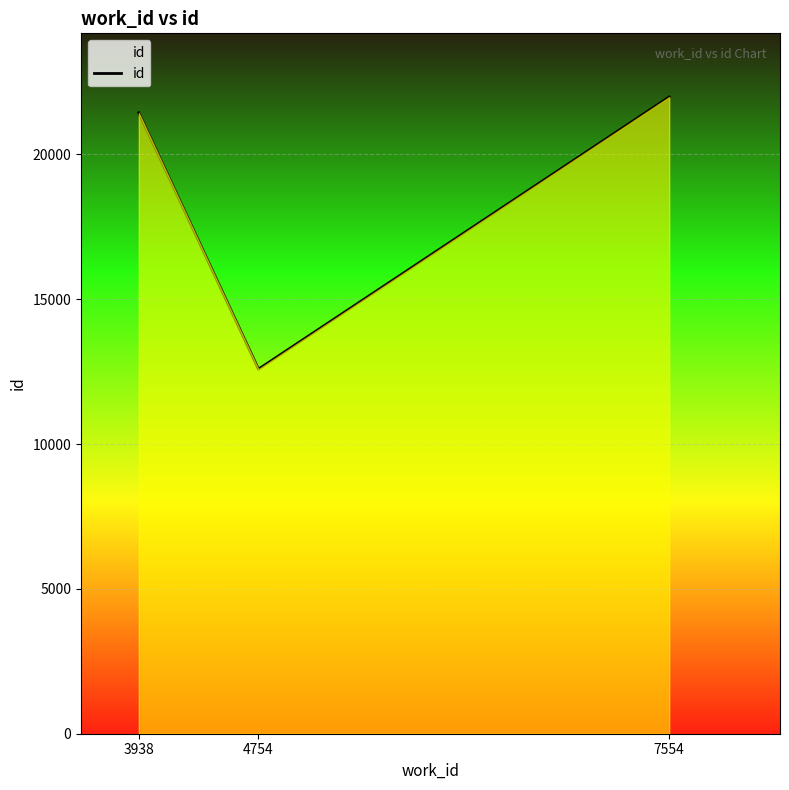

Count the number of categories in the chart.

3